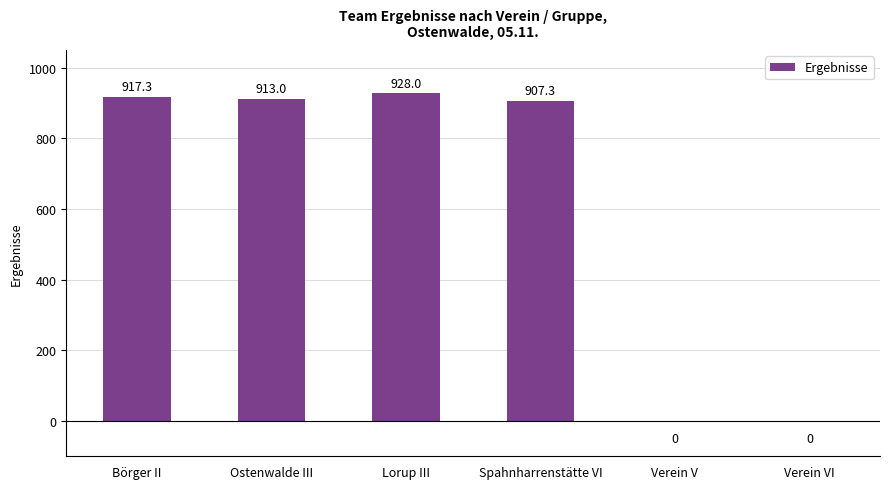

Reading right to left, list all the values displayed in this chart.

Verein VI=0.0	Verein V=0.0	Spahnharrenstätte VI=907.3	Lorup III=928.0	Ostenwalde III=913.0	Börger II=917.3